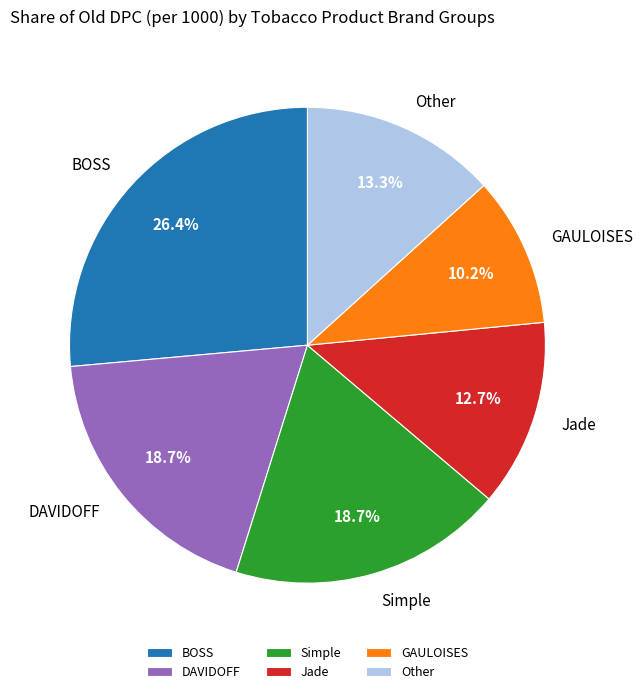

Approximately how many times larger is the value at Other compared to BOSS?

0.5